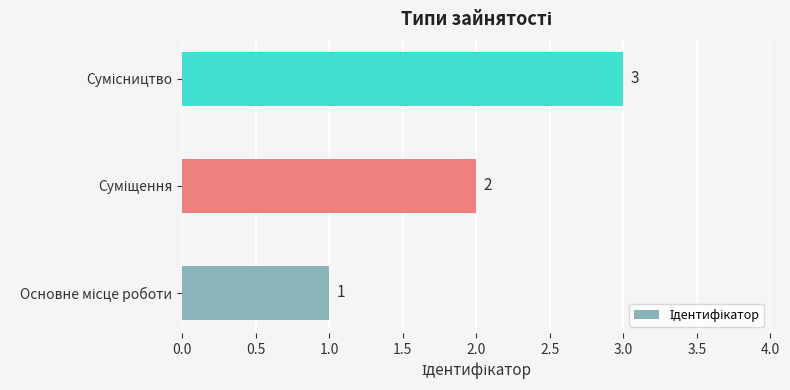

What is the maximum value shown in the chart?

3